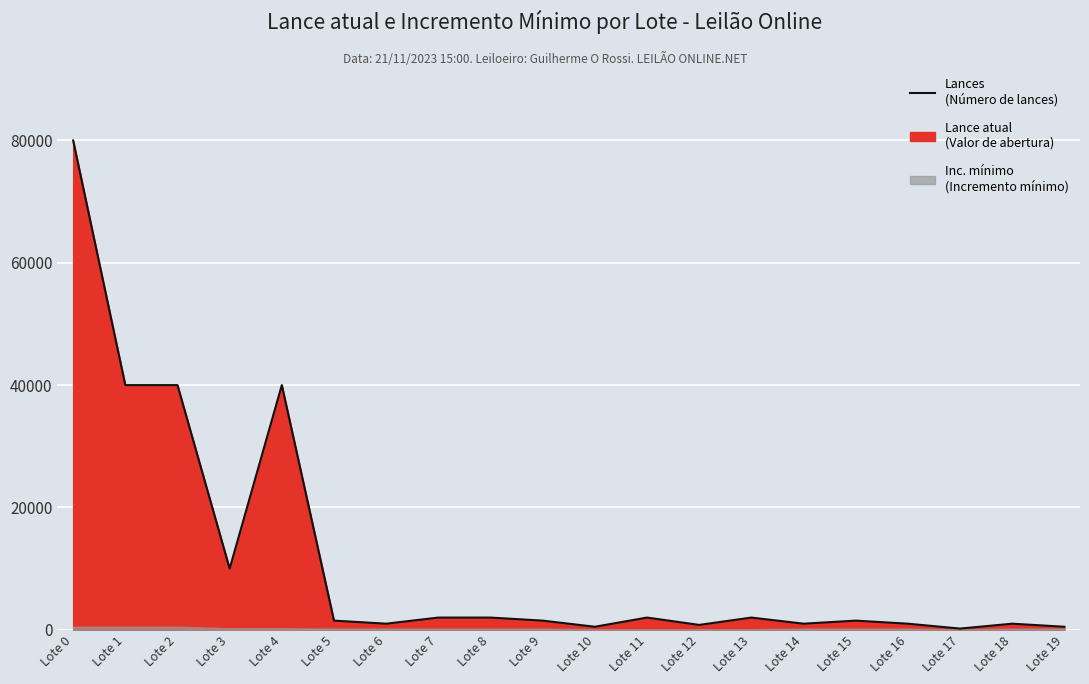

Which has a higher value, Lote 0 or Lote 3?

Lote 0